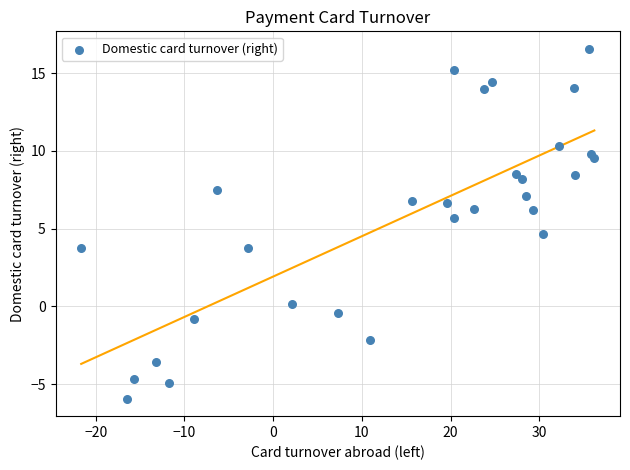

What Y value in the scatter plot is closest to 5?

4.7